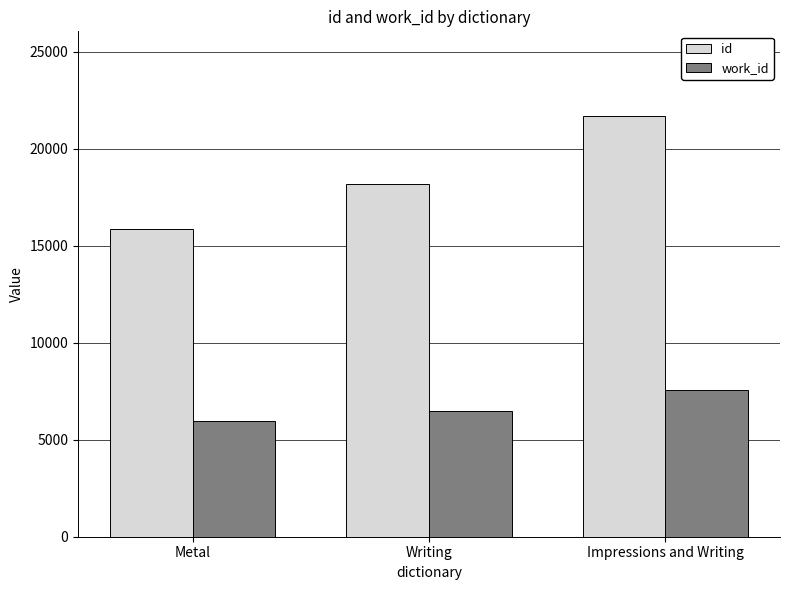

Rank the series by their average value, from lowest to highest.

work_id, id